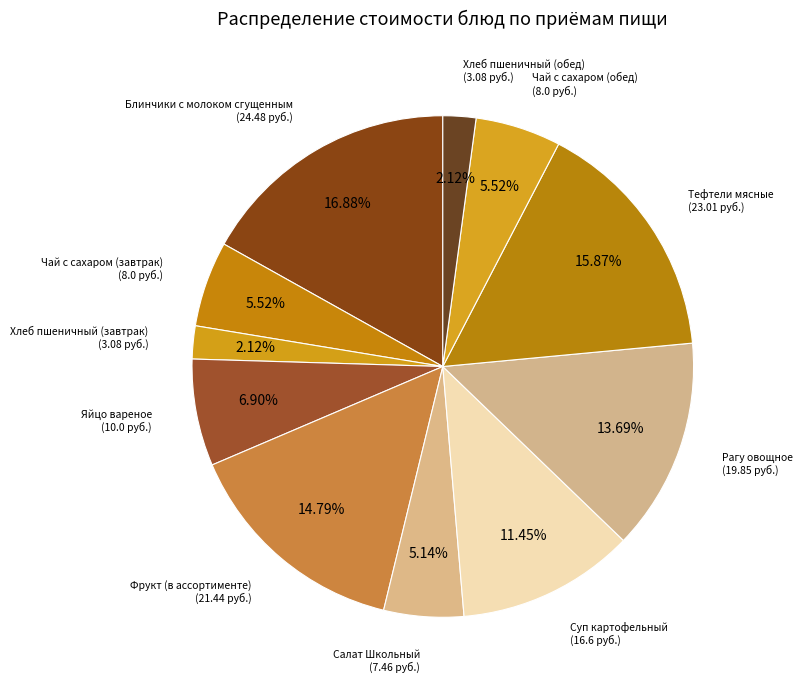

How many slices are in this pie chart?

11